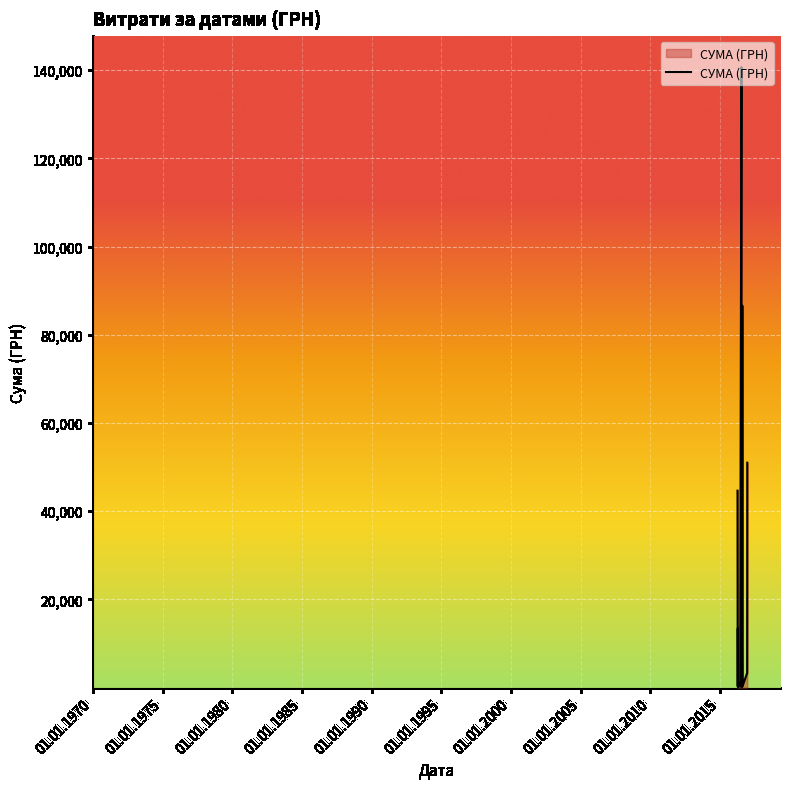

Does the chart display data point markers on the line(s)?

No